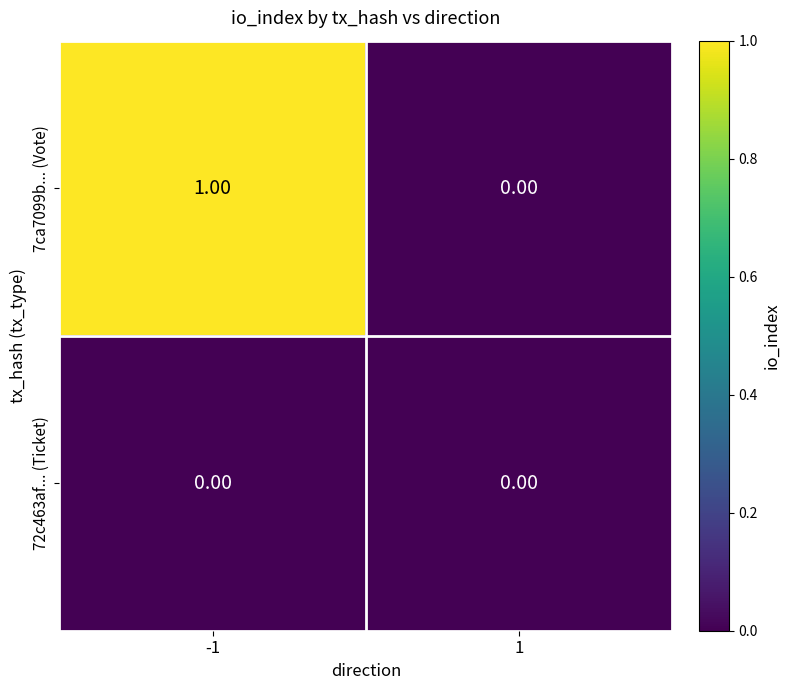

List the series in order of their overall mean, lowest first.

72c463af... (Ticket), 7ca7099b... (Vote)